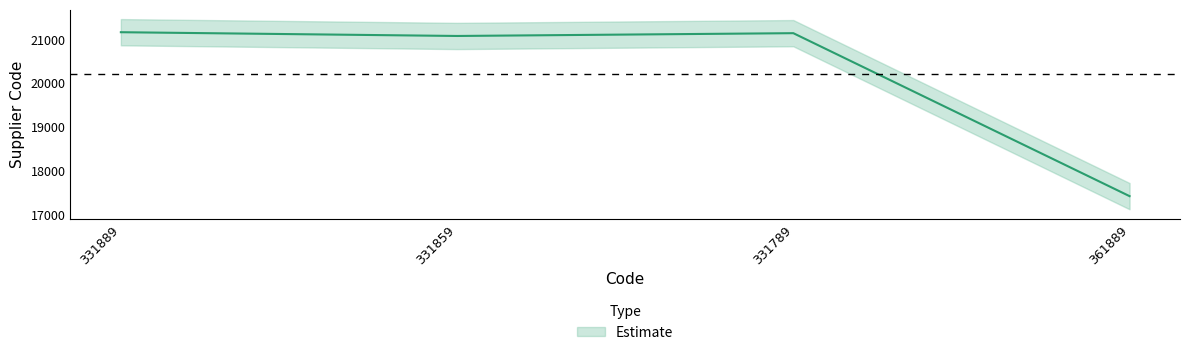

List the labels in order of value, smallest first.

361889, 331859, 331789, 331889